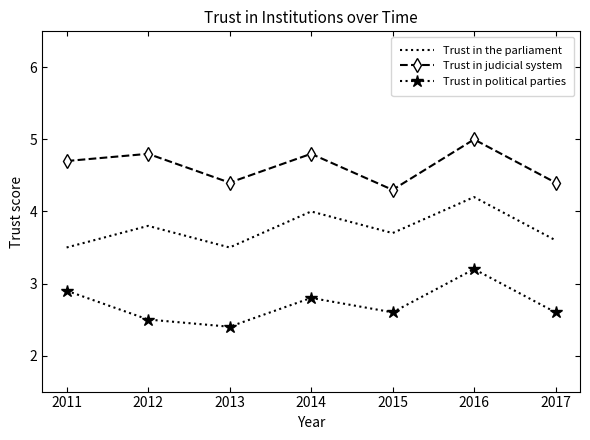

Is it true that Trust in judicial system equals 2.9 at 2012?

False